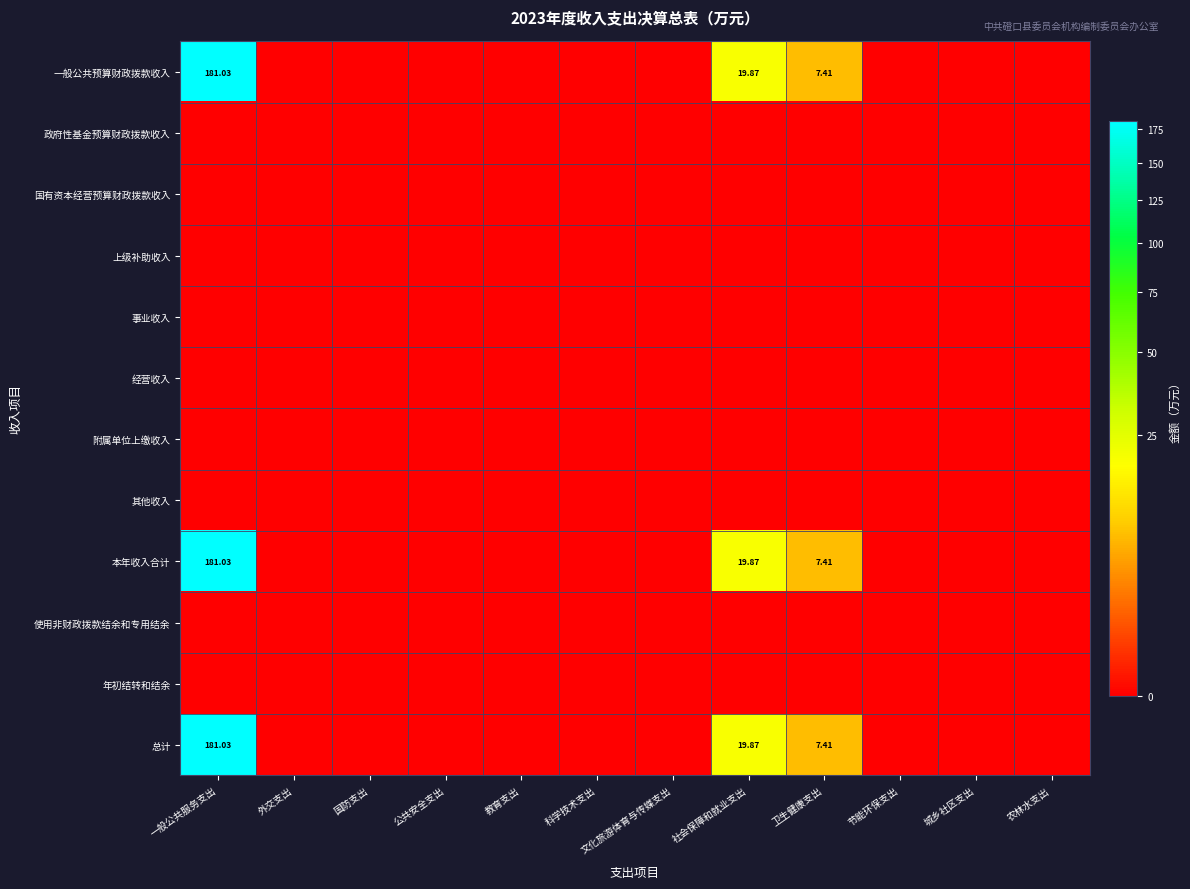

Rank the categories by 使用非财政拨款结余和专用结余 value from lowest to highest.

一般公共服务支出, 外交支出, 国防支出, 公共安全支出, 教育支出, 科学技术支出, 文化旅游体育与传媒支出, 社会保障和就业支出, 卫生健康支出, 节能环保支出, 城乡社区支出, 农林水支出